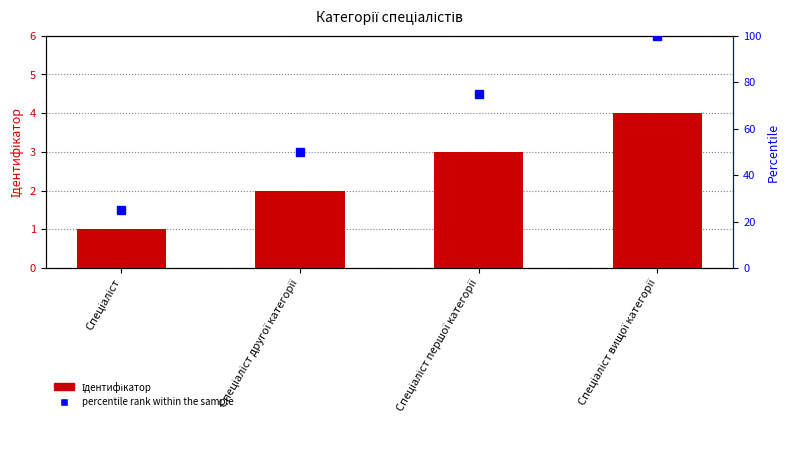

Where is percentile rank within the sample nearest to the value 62?

Спеціаліст другої категорії